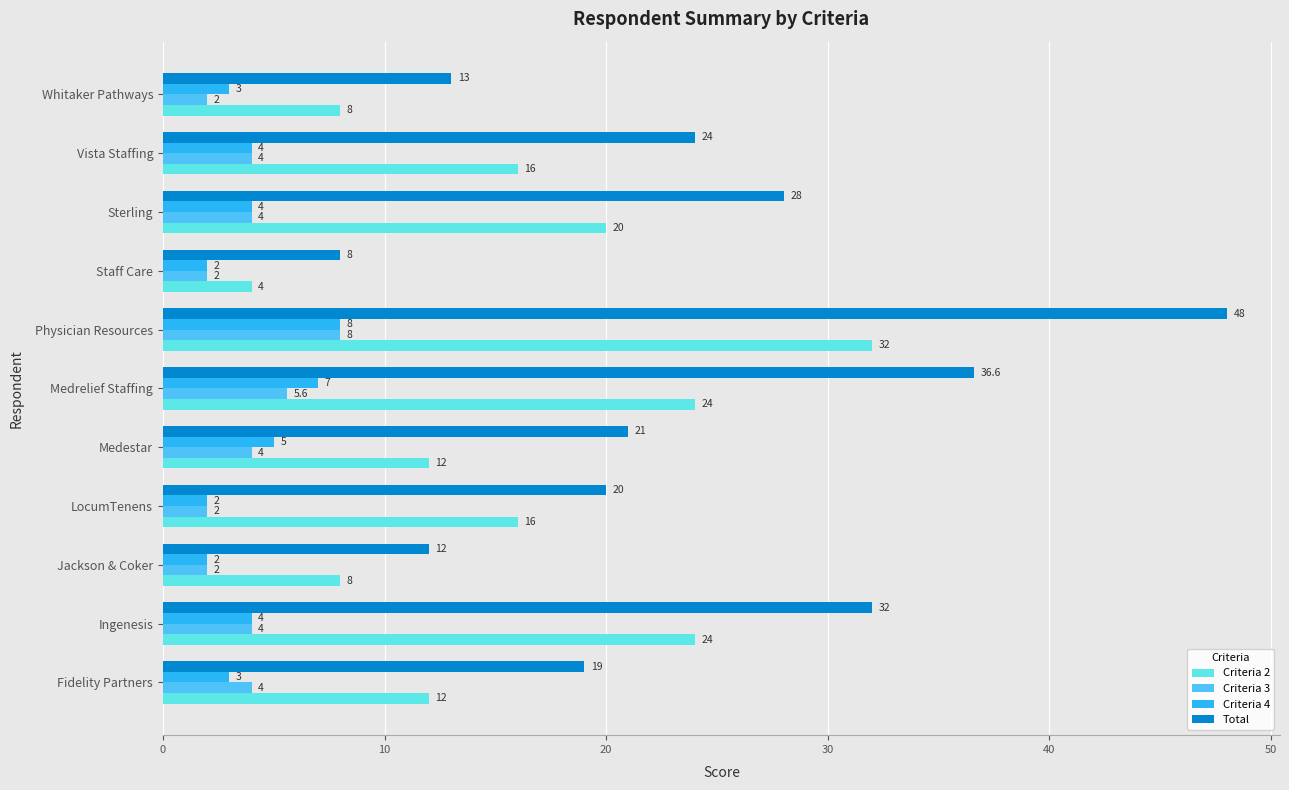

Between Jackson & Coker and Vista Staffing, which series saw the biggest shift?

Total